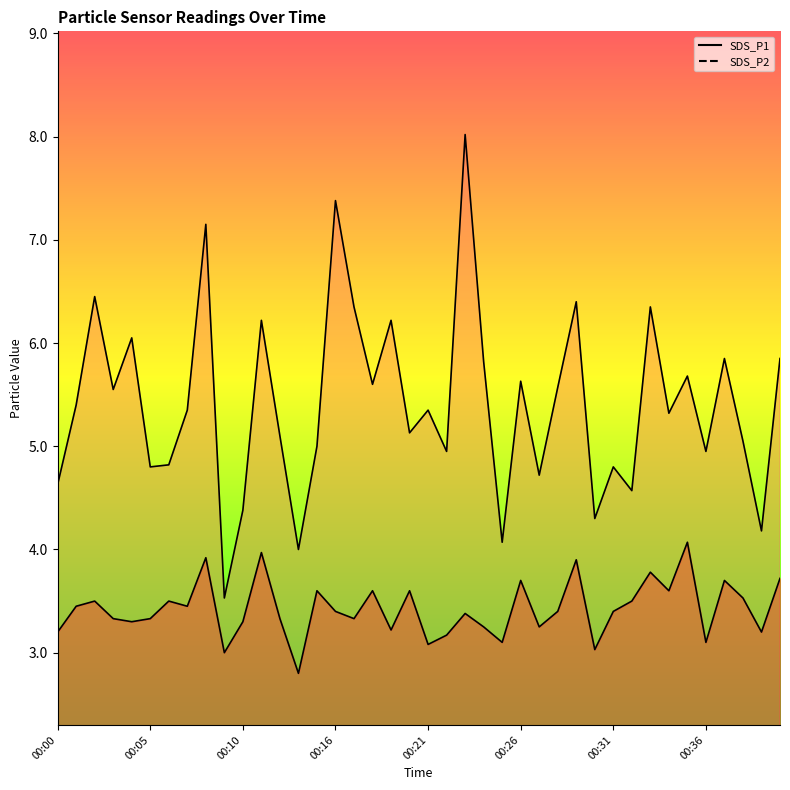

True or false: SDS_P2 and SDS_P1 intersect in this chart.

False